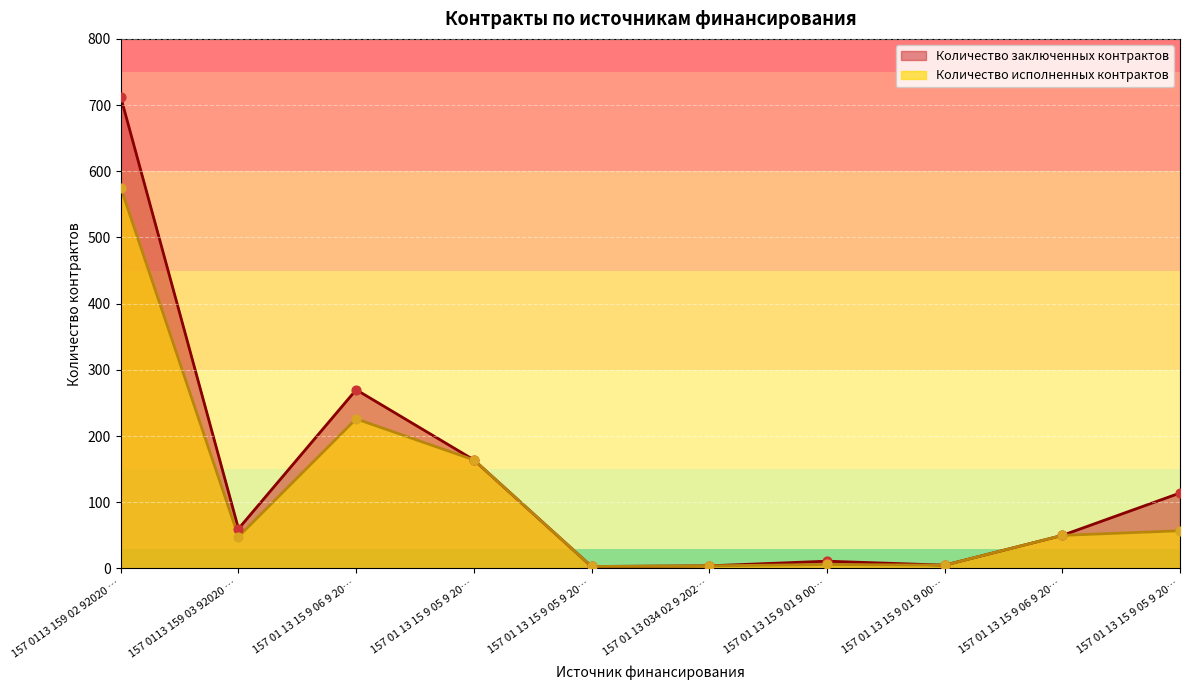

What is the total value across all series at 157 01 13 15 9 06 9 20…?

496